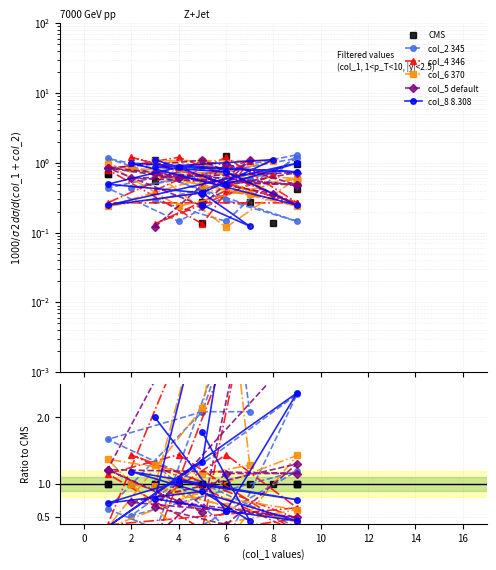

What is the value of the col_4 346 point at the 5th from the left?

3.8